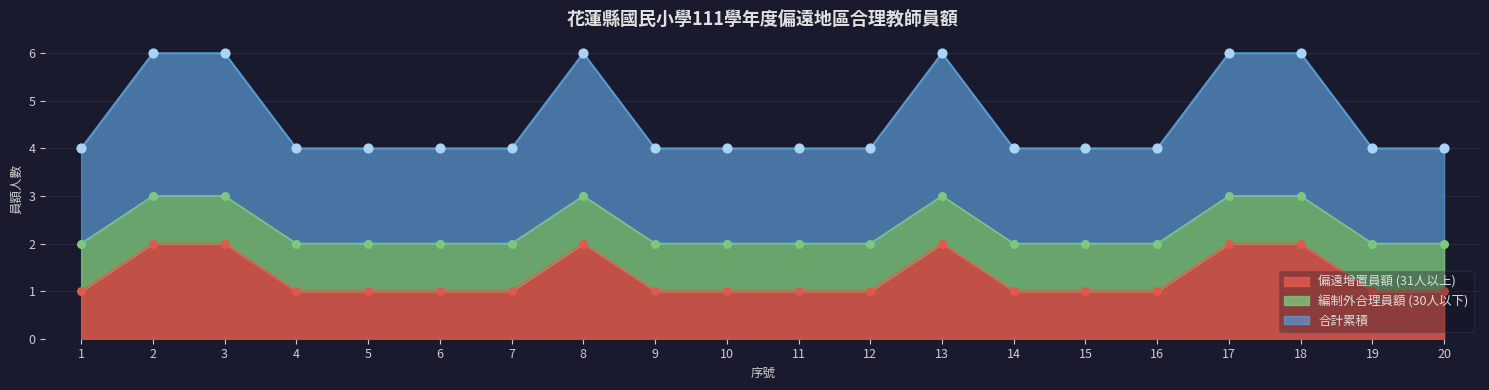

At how many categories does at least one series exceed 1?

20